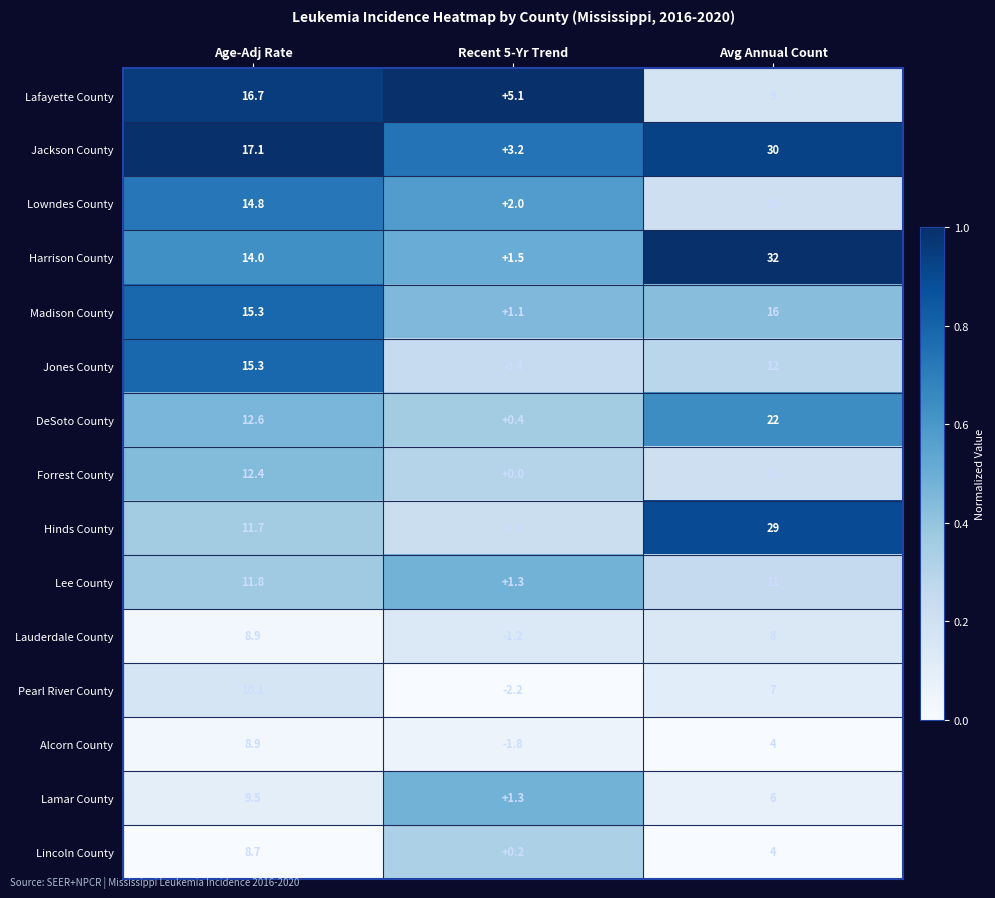

The Alcorn County series shows 8.9 at Age-Adj Rate. True or false?

True